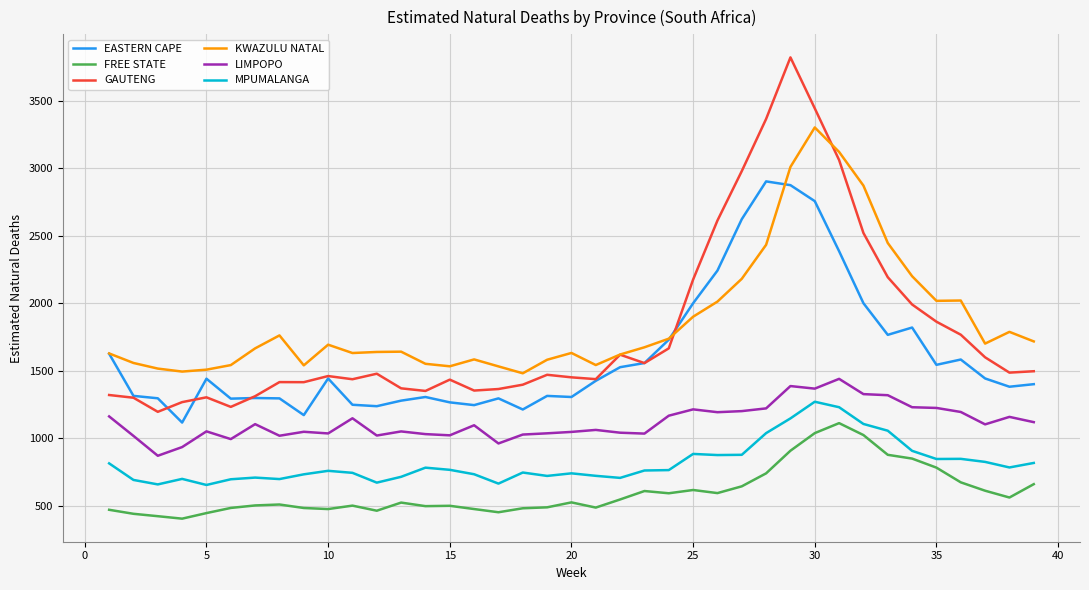

List the series in order of their peak value, lowest first.

FREE STATE, MPUMALANGA, LIMPOPO, EASTERN CAPE, KWAZULU NATAL, GAUTENG